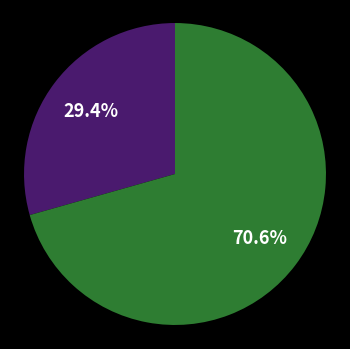

Is there any slice that represents more than half of the pie?

Yes